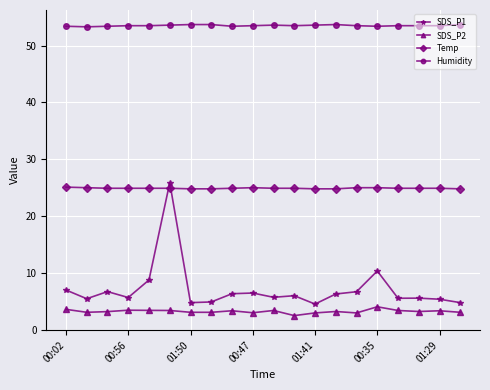

True or false: SDS_P2 has more than 2 points higher than both neighbors.

True